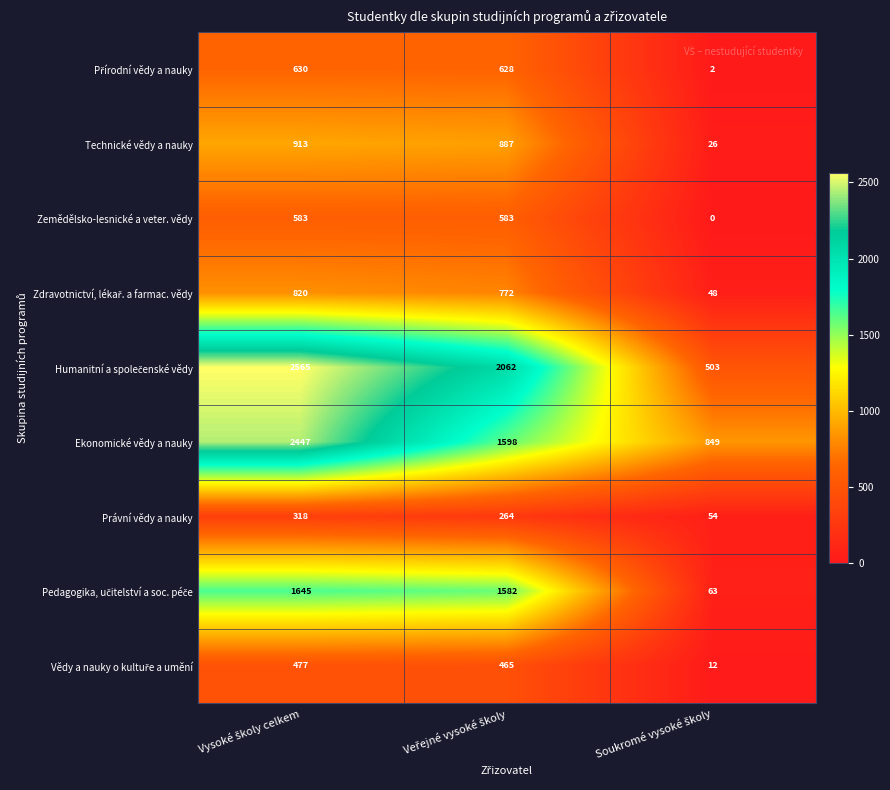

At how many categories does at least one series exceed 614?

3